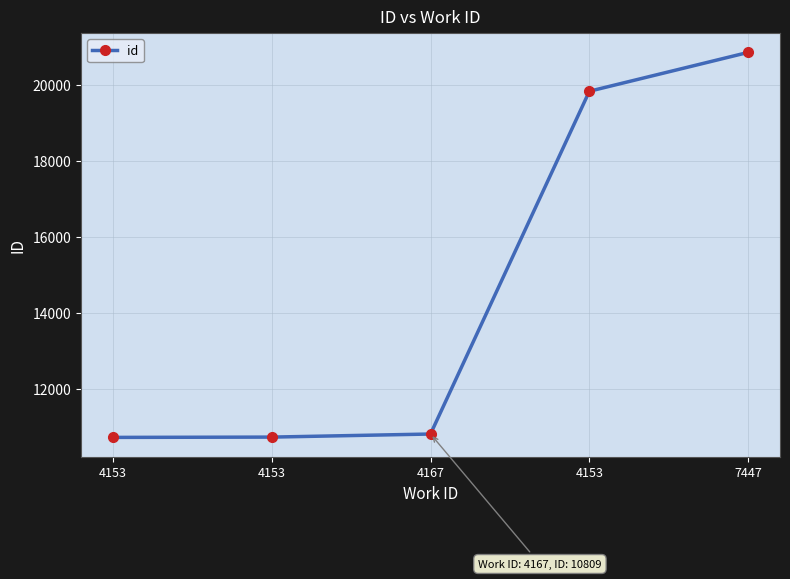

What is the smallest value displayed?

10720